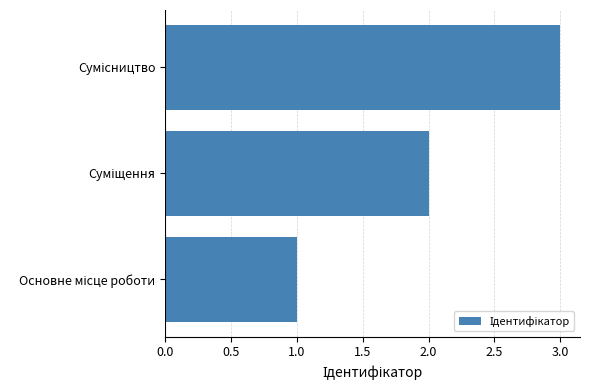

What is the maximum value shown in the chart?

3